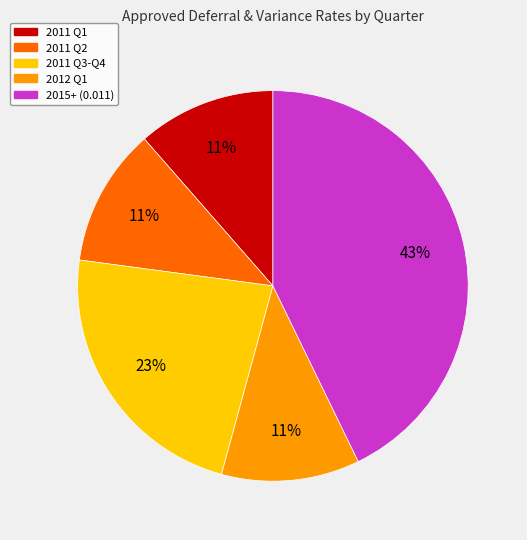

Is there a majority slice in this chart?

No